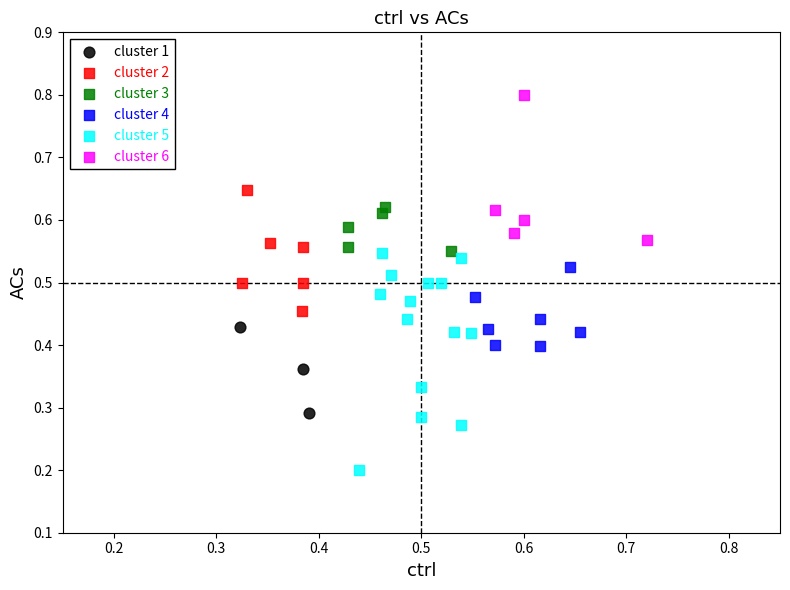

Which series has the widest spread of Y values?

cluster 5